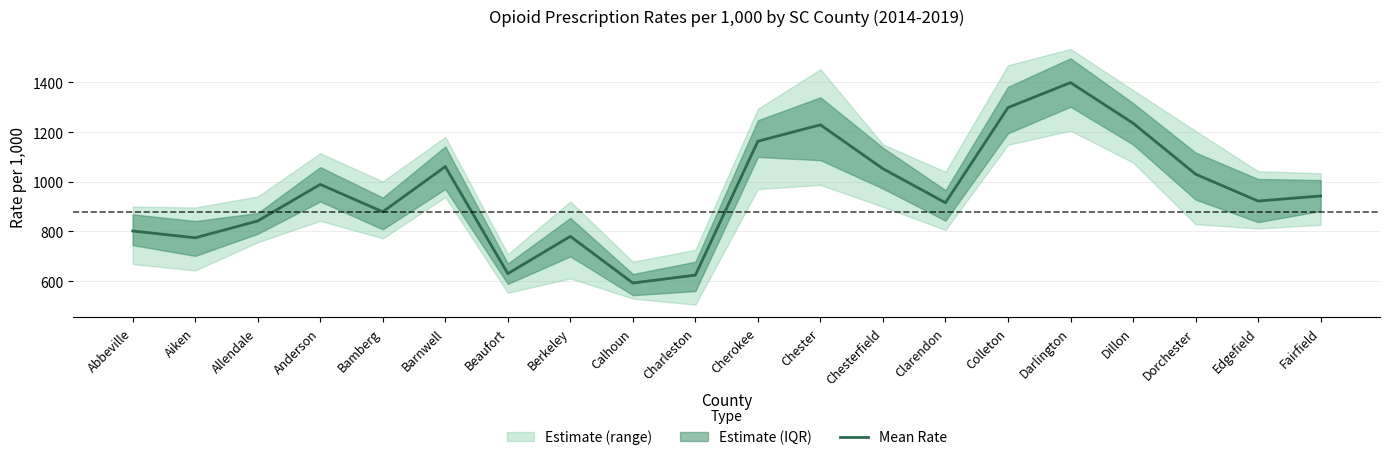

Where does the data first go above 942?

Anderson